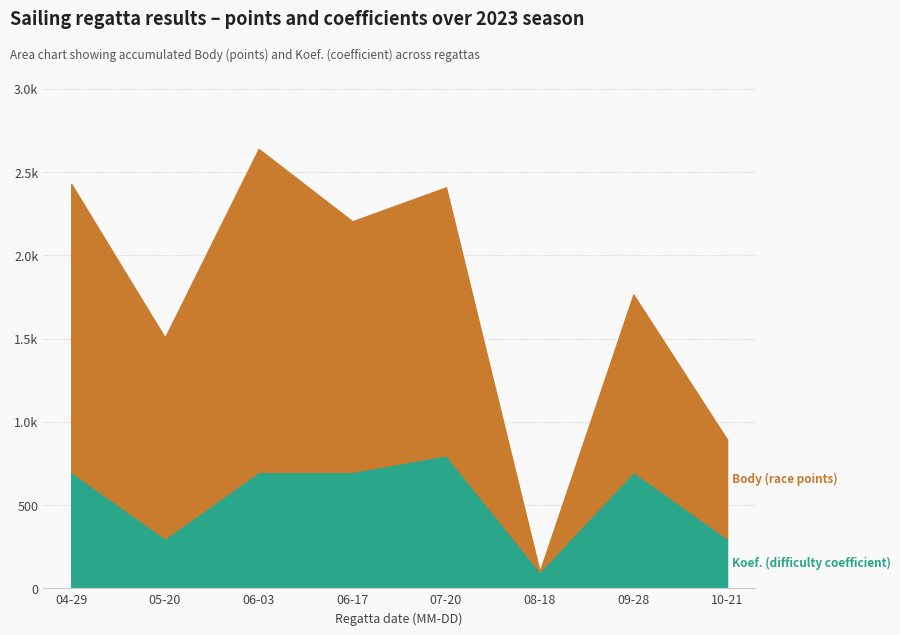

True or false: Koef. has more than 2 points higher than both neighbors.

False